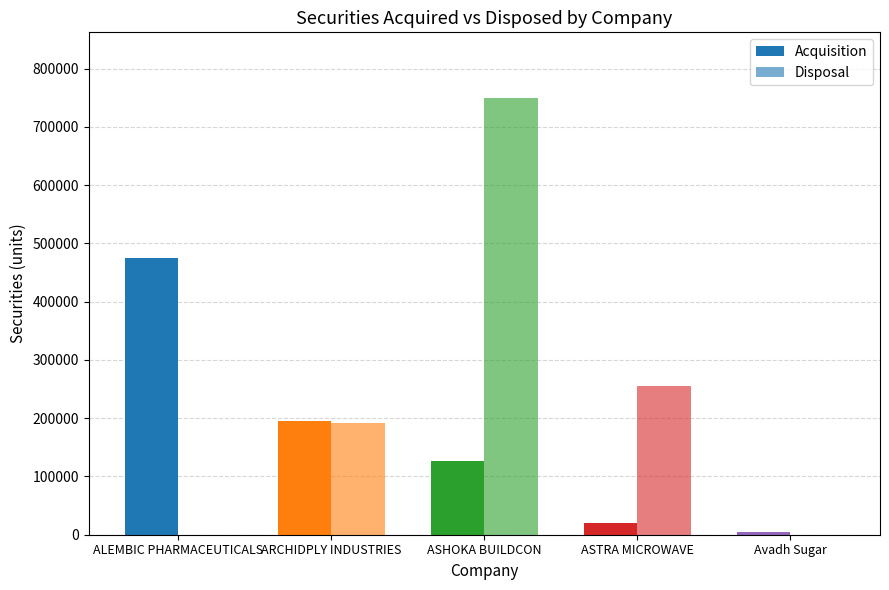

At which label does Acquisition first exceed 127159?

ALEMBIC PHARMACEUTICALS